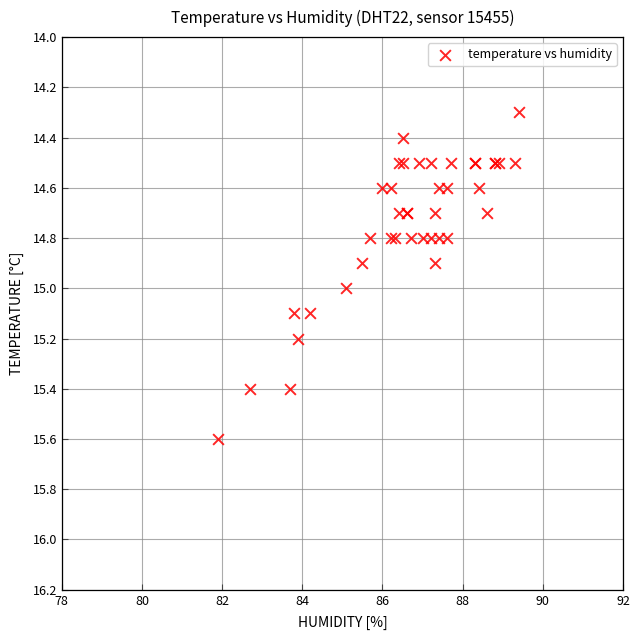

What Y value in the scatter plot is closest to 14?

14.3